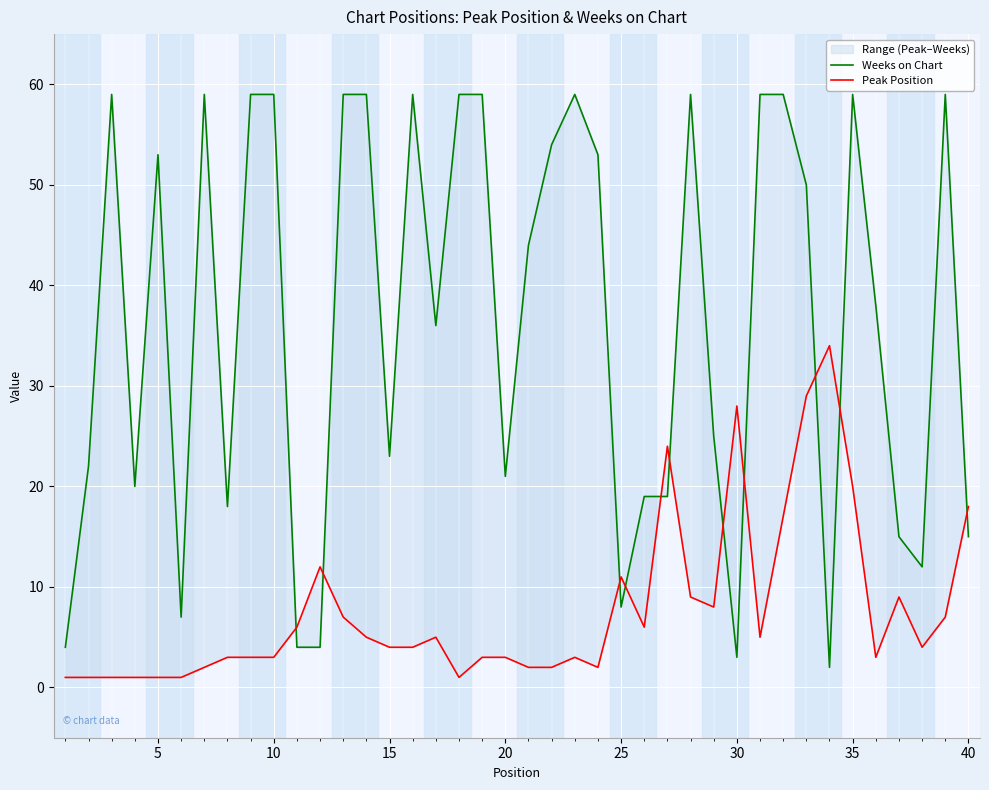

Is the value of Peak Position at 15 greater than the value of Weeks on Chart at 37?

No